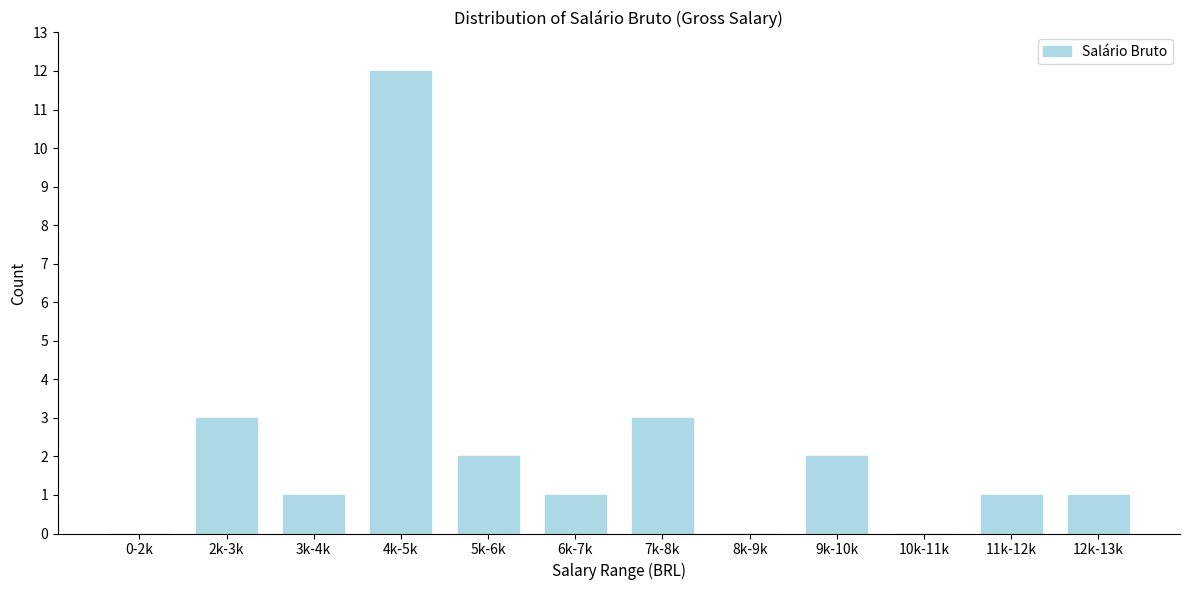

Reading right to left, extract all data points from this chart.

12k-13k=1	11k-12k=1	10k-11k=0	9k-10k=2	8k-9k=0	7k-8k=3	6k-7k=1	5k-6k=2	4k-5k=12	3k-4k=1	2k-3k=3	0-2k=0